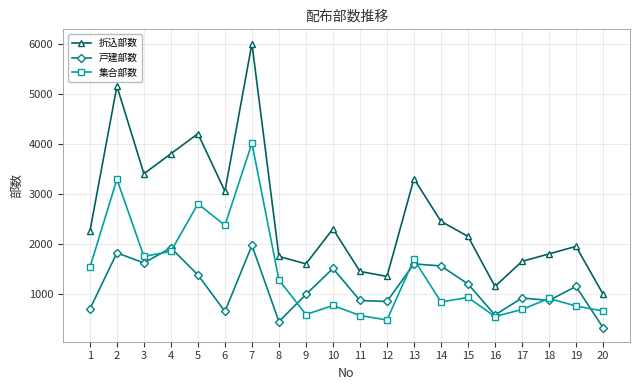

How many data points does each series have?

20